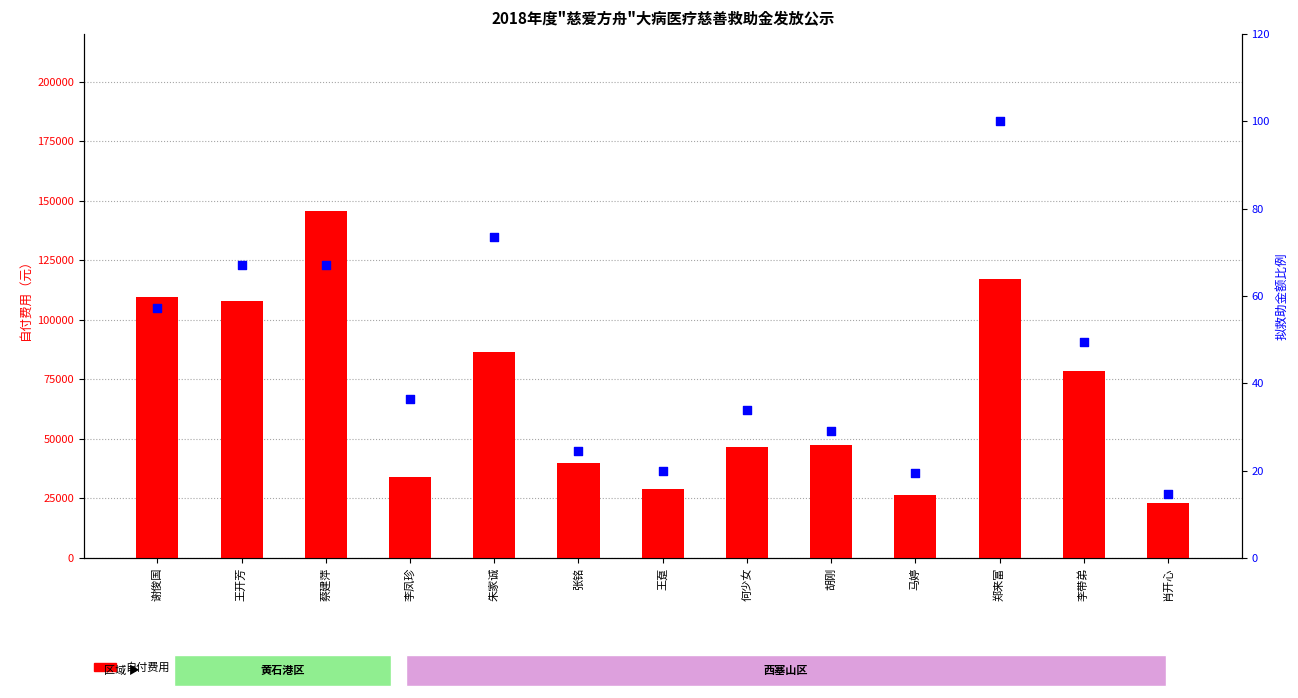

Which series has the largest total across all categories?

自付费用（元）